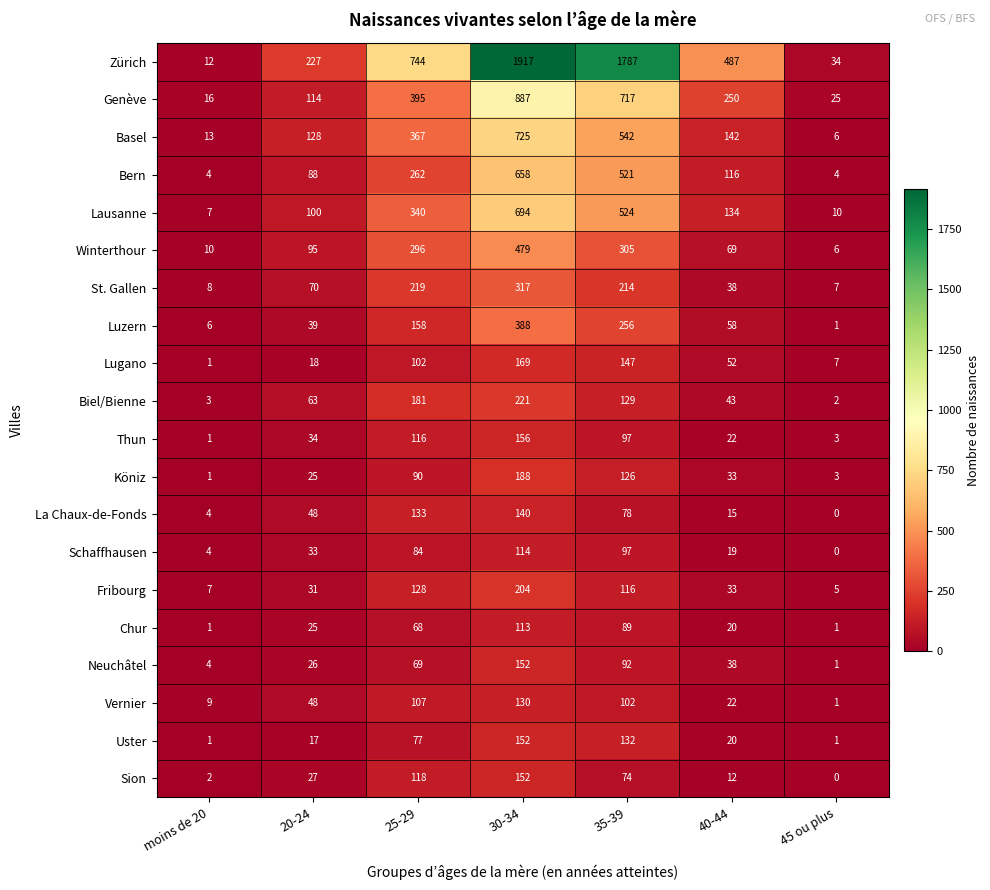

What is the sum of the Sion values at 35-39 and 40-44?

86